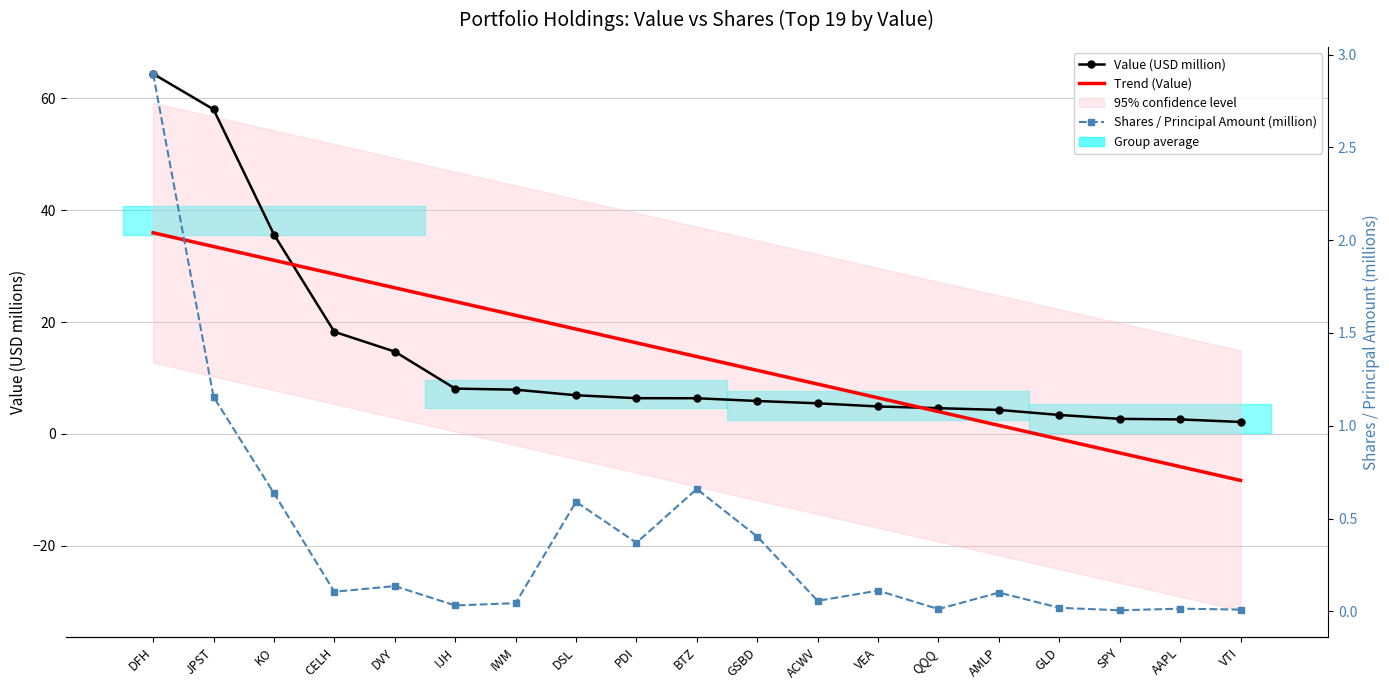

Which label corresponds to the smallest value in the chart?

VTI